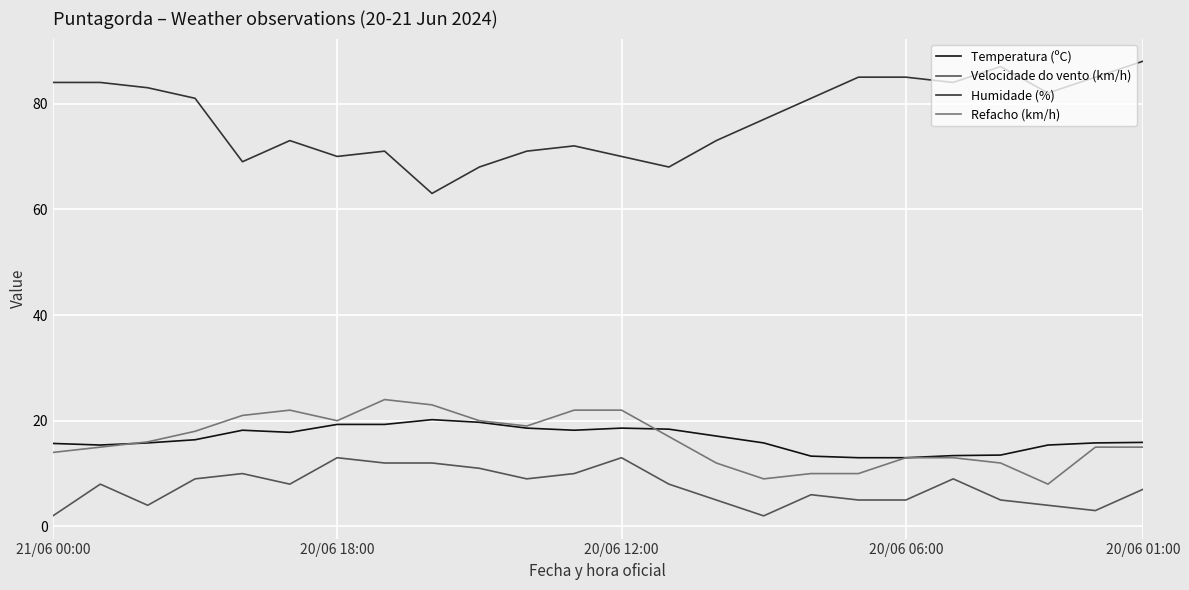

List the series in order of their peak value, highest first.

Humidade (%), Refacho (km/h), Temperatura (ºC), Velocidade do vento (km/h)